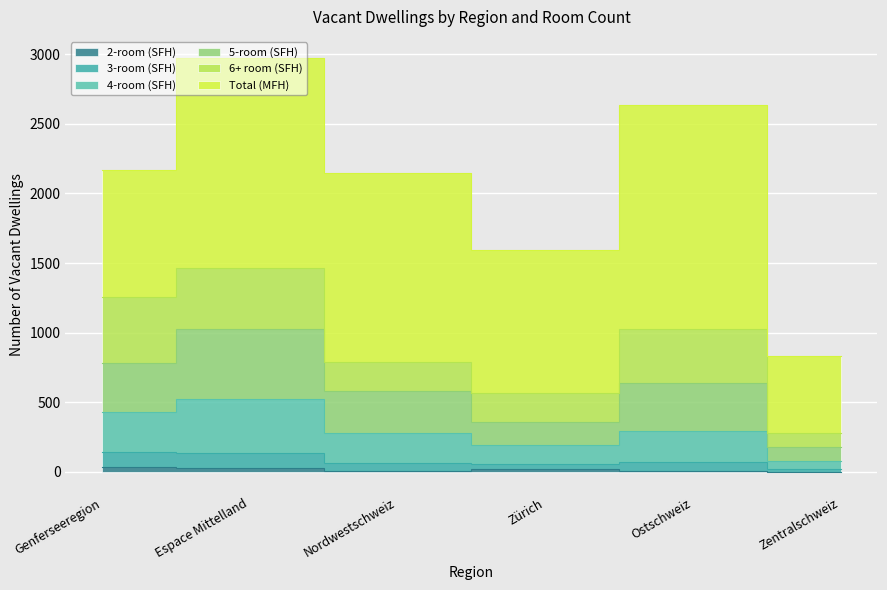

What position from the left is Genferseeregion?

1